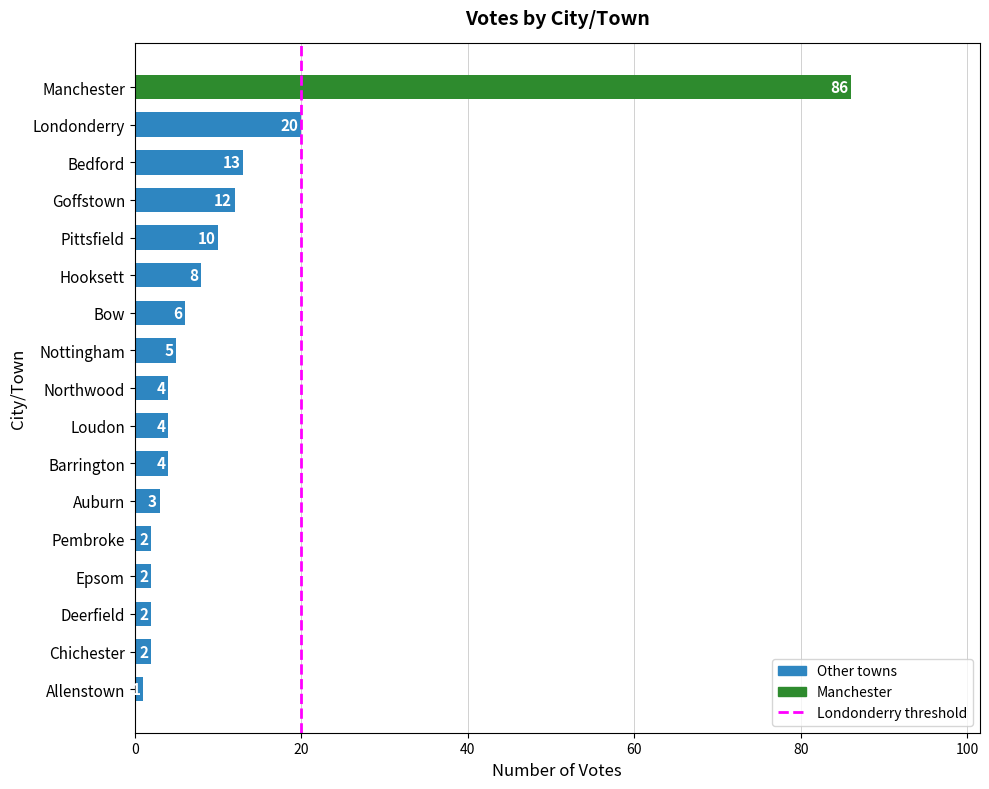

Which label corresponds to the largest value in the chart?

Manchester